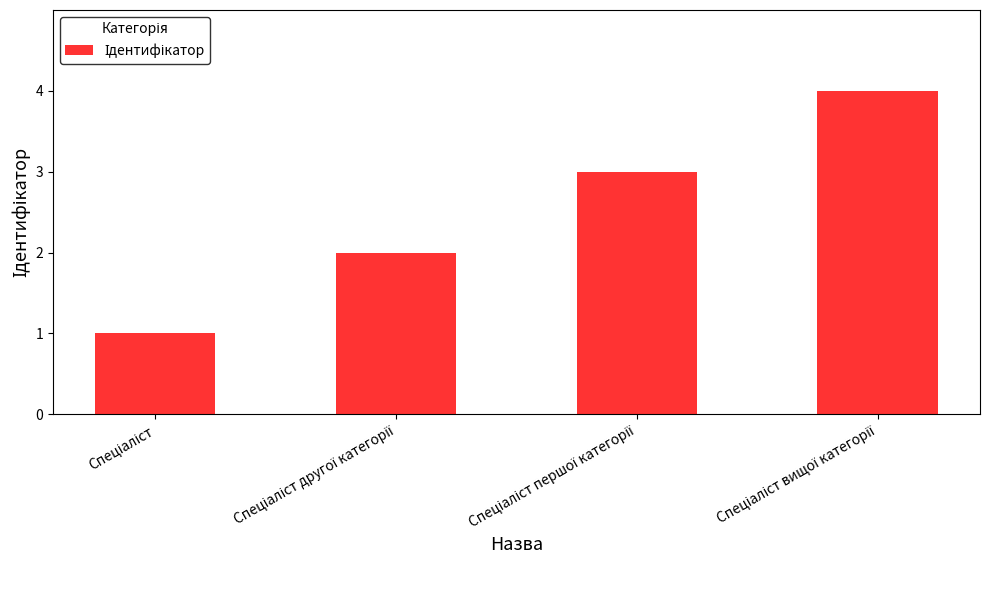

What is the difference between the maximum and minimum values?

3